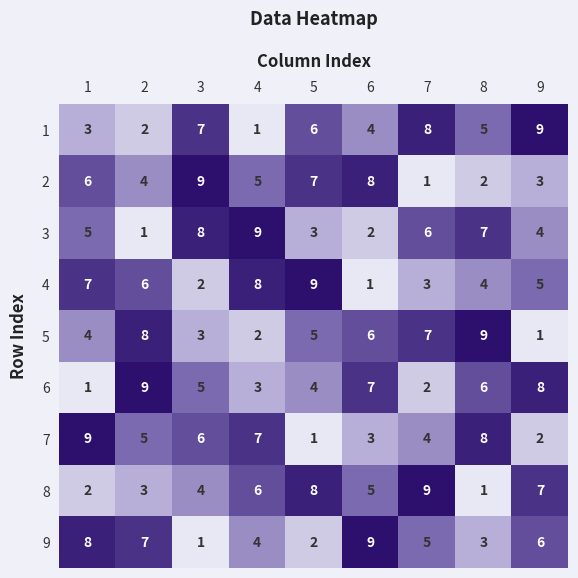

Is the value of 5 at 9 greater than the value of 8 at 1?

No